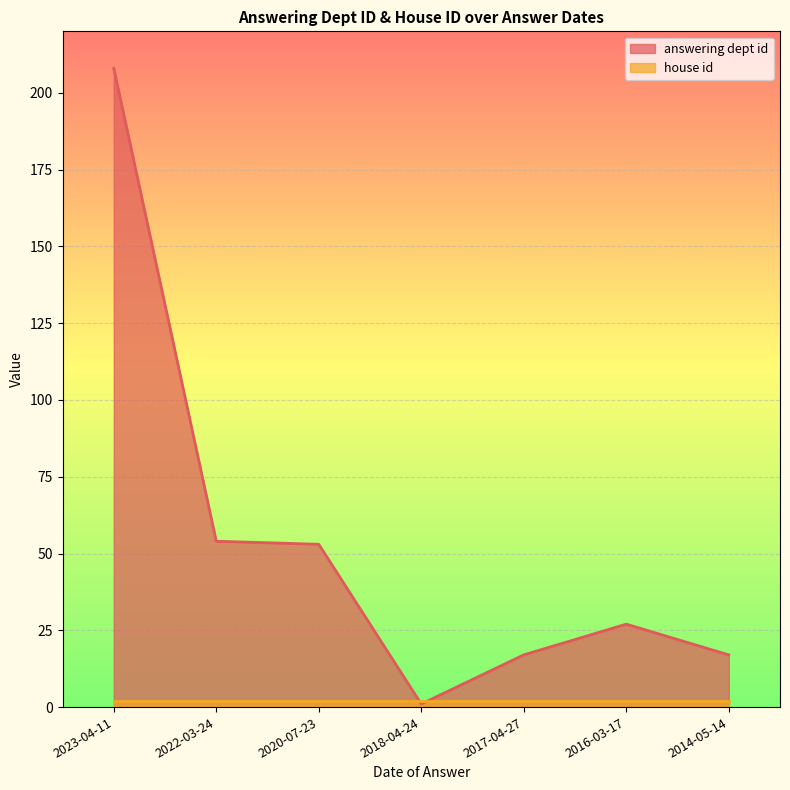

Where is the data nearest to the value 104?

2022-03-24